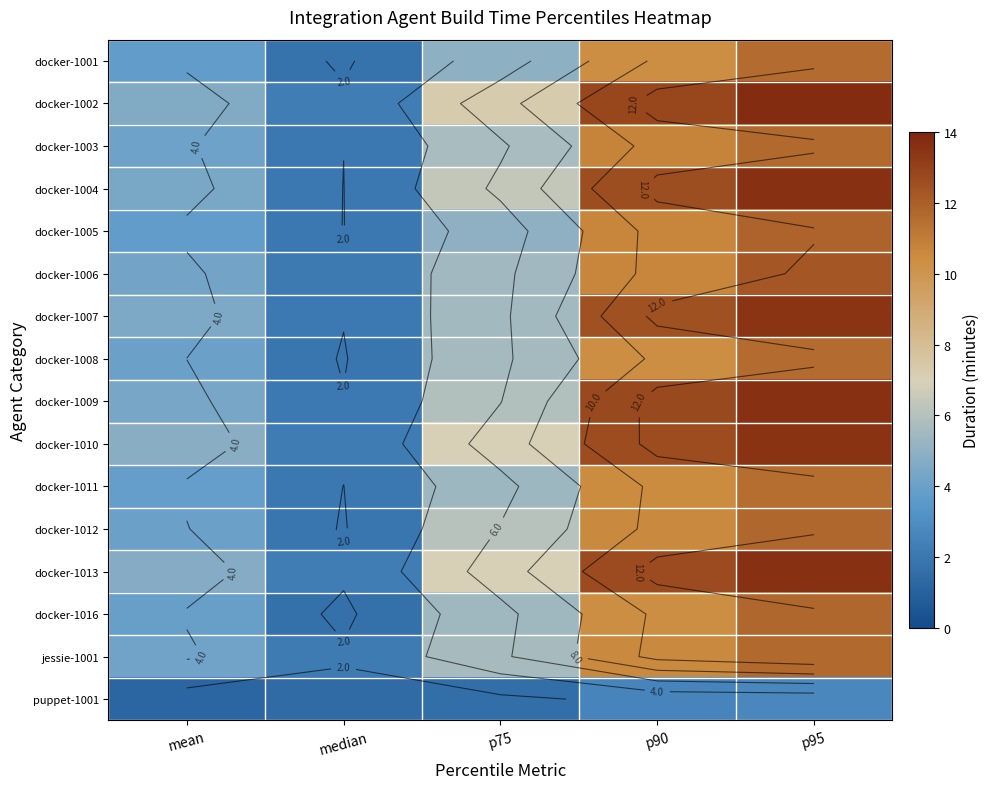

What is the difference between the second highest and second lowest values in the docker-1009 series?

8.4